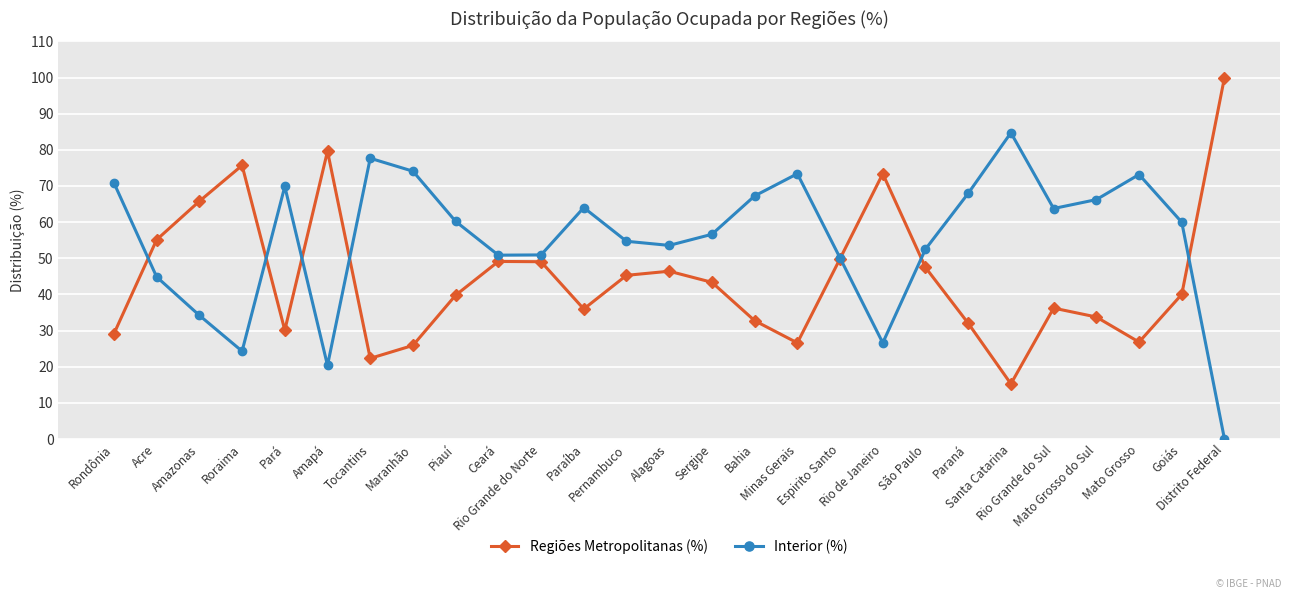

What position from the left is Amapá?

6